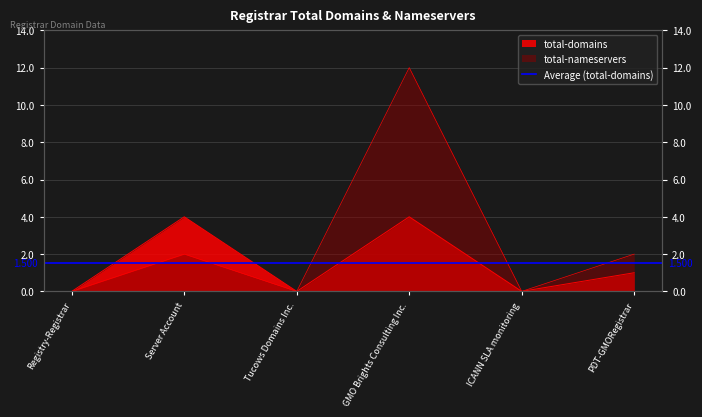

Does the chart have visible grid lines?

Yes